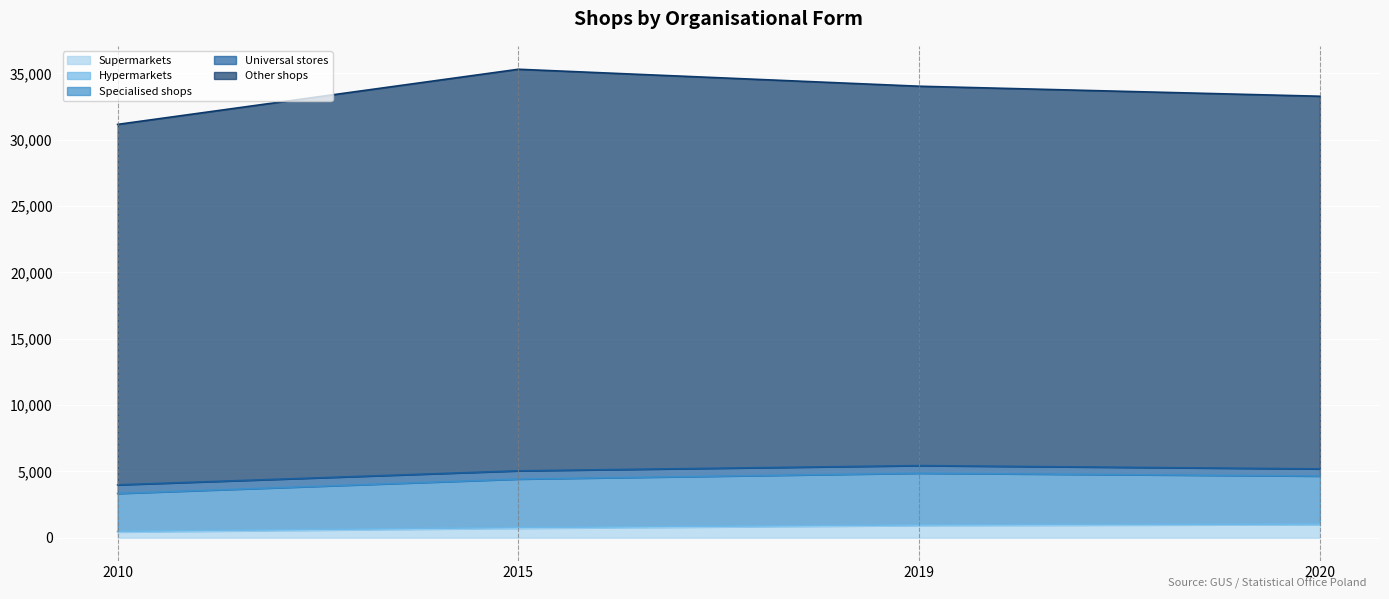

At which category is the sum across all series the highest?

2015